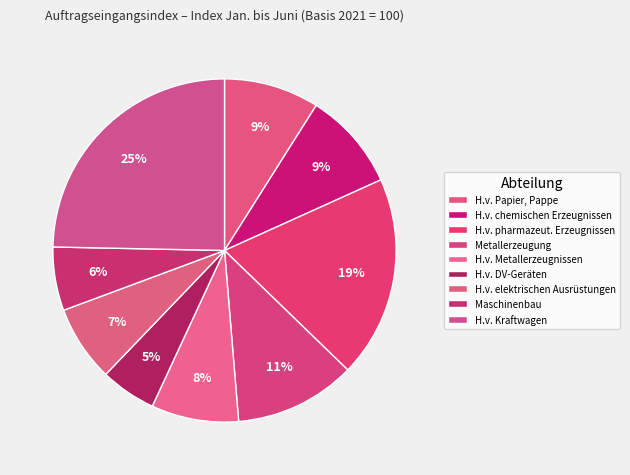

How many slices are in this pie chart?

9